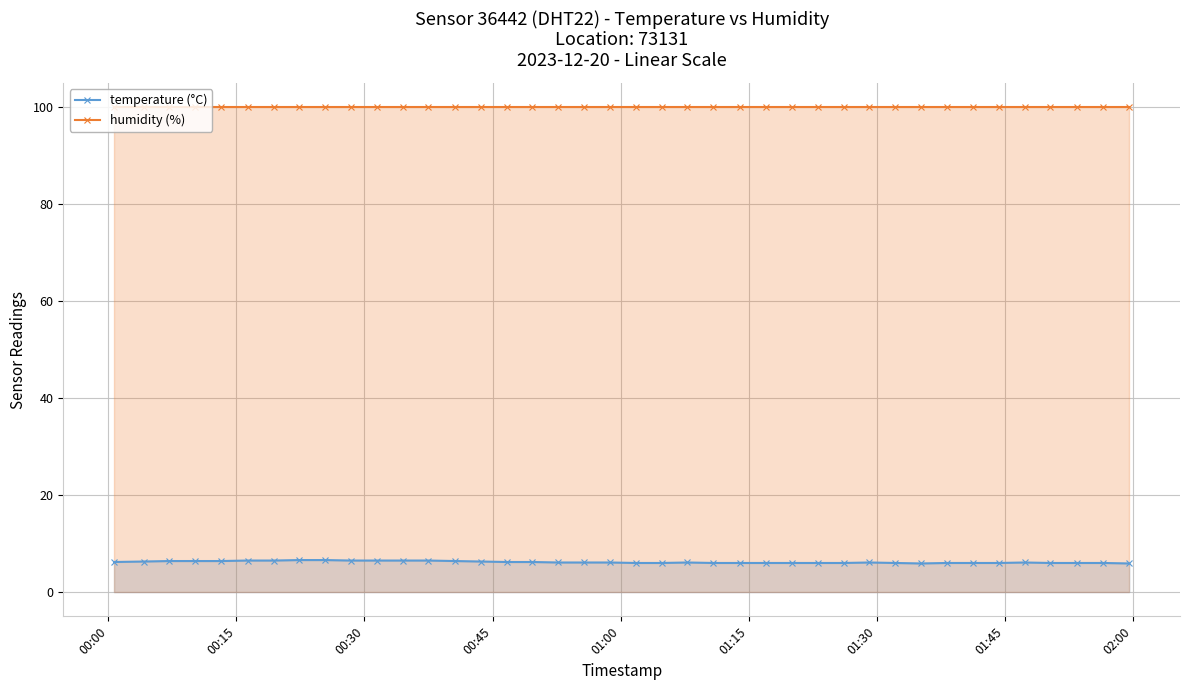

True or false: temperature (°C) and humidity (%) cross at least once.

False